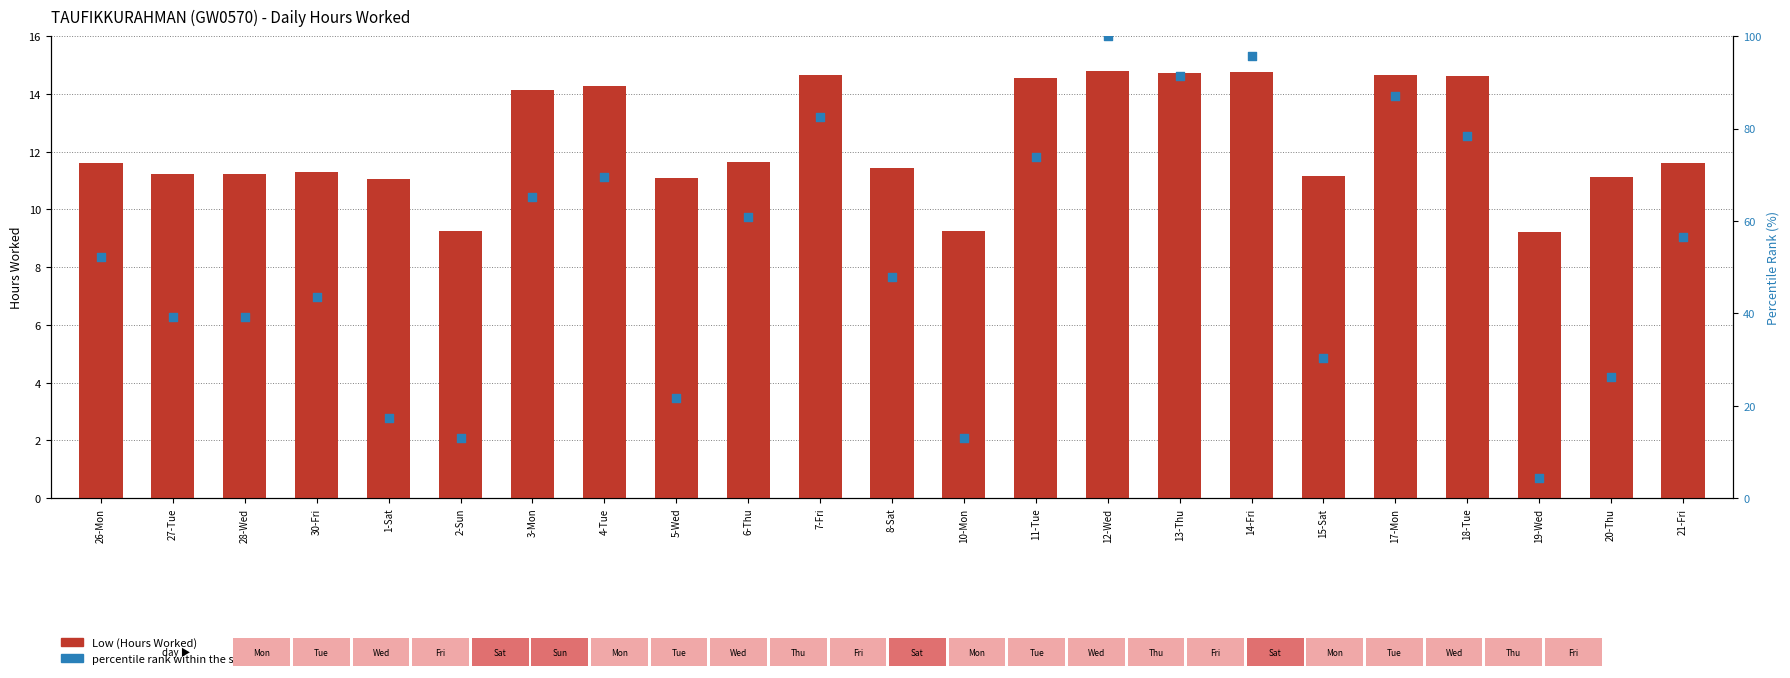

What are all the series names shown in the legend?

Low (Hours Worked), percentile rank within the sample